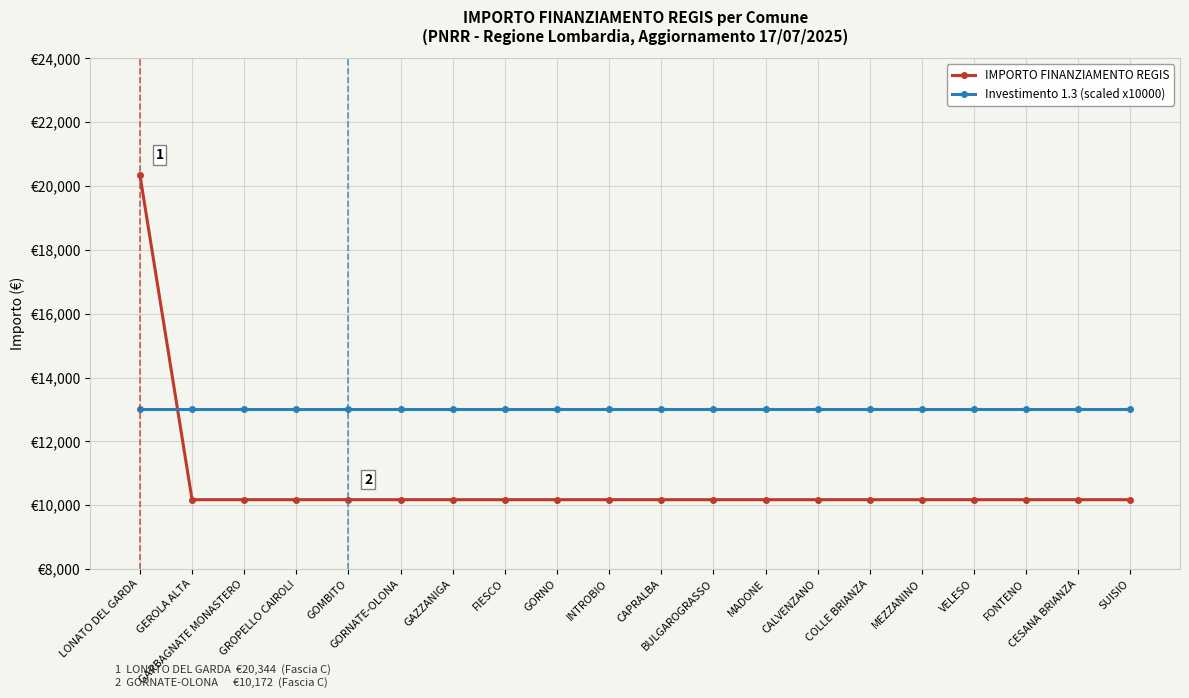

Is this an area chart (filled region under the line)?

No